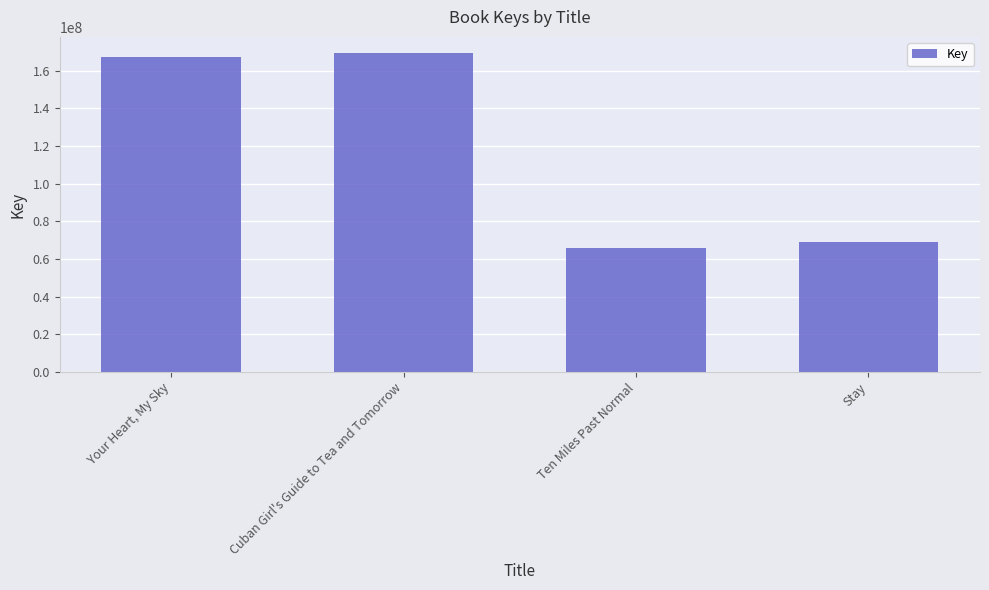

What is the label of the 1st bar from the left?

Your Heart, My Sky